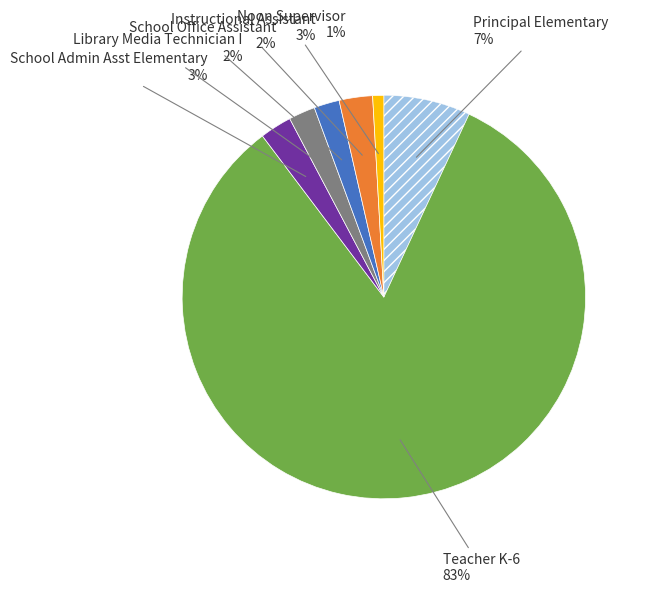

To the nearest percent, what is the average slice percentage?

14%